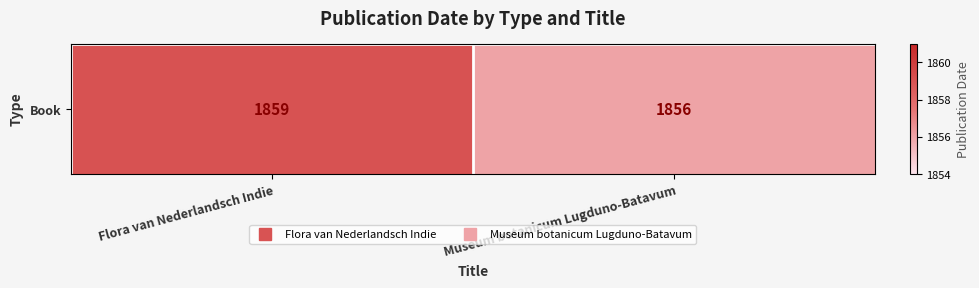

What is the difference between the maximum and minimum values?

3